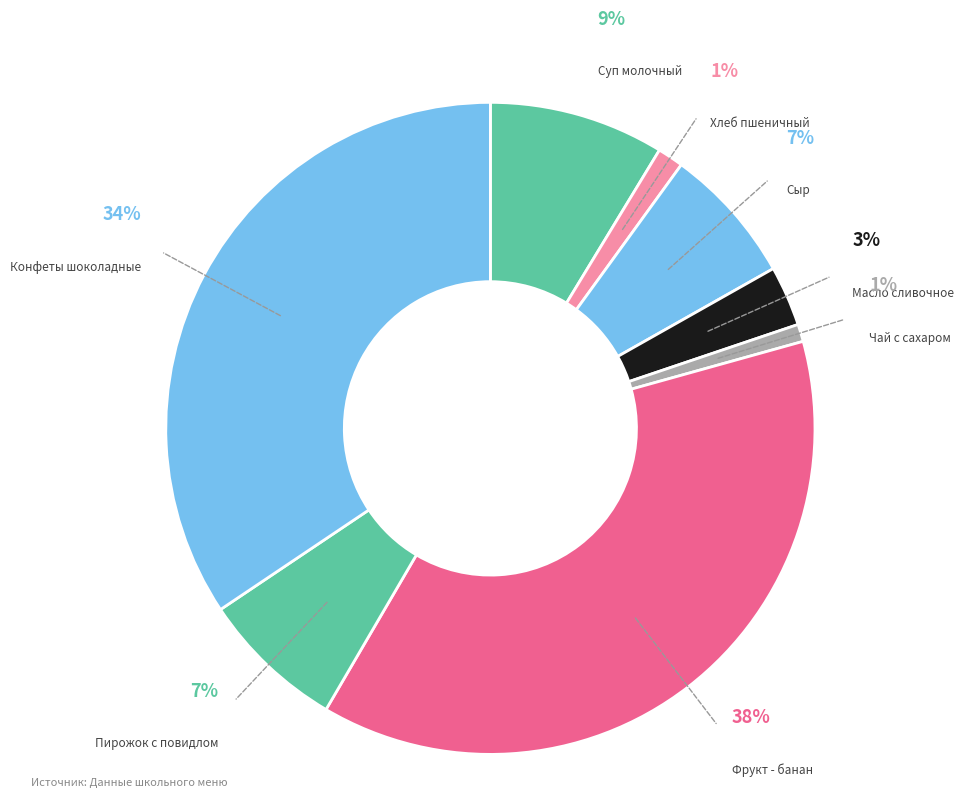

Between Суп молочный с вермишелью and Фрукт - банан, which is larger?

Фрукт - банан